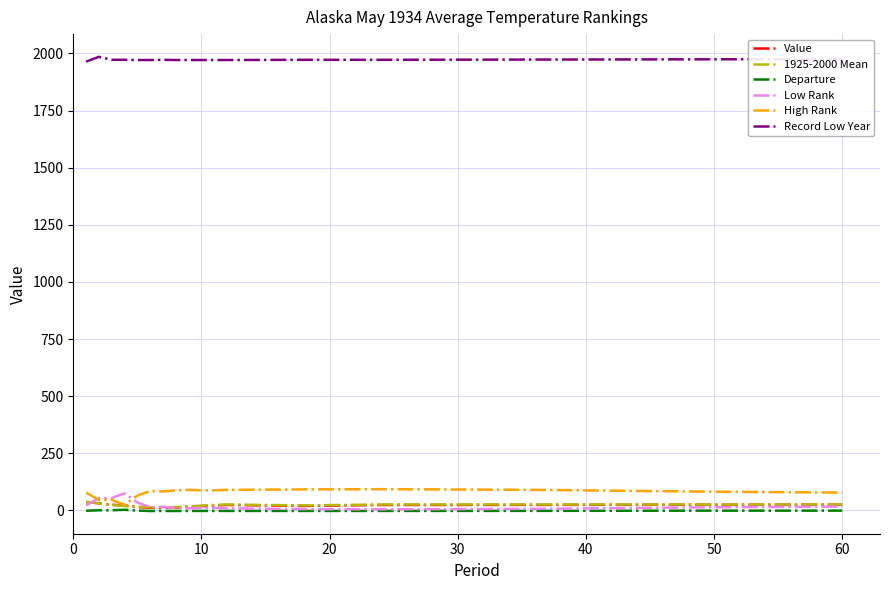

Which series has the largest total across all categories?

Record Low Year